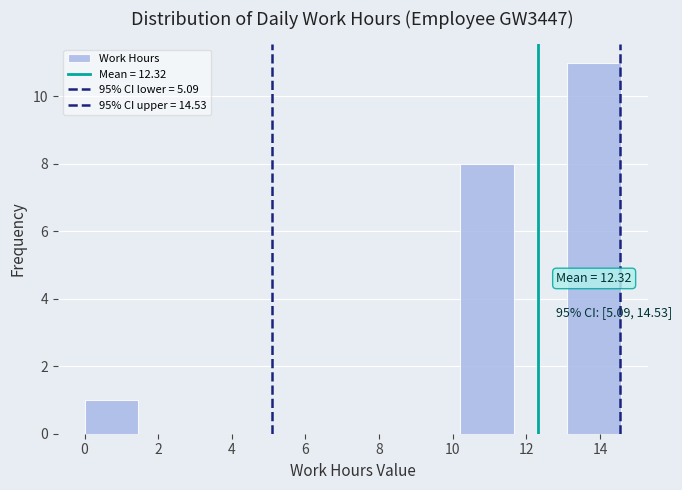

Over which range of the x-axis is the bar tallest?

13.2 to 14.6